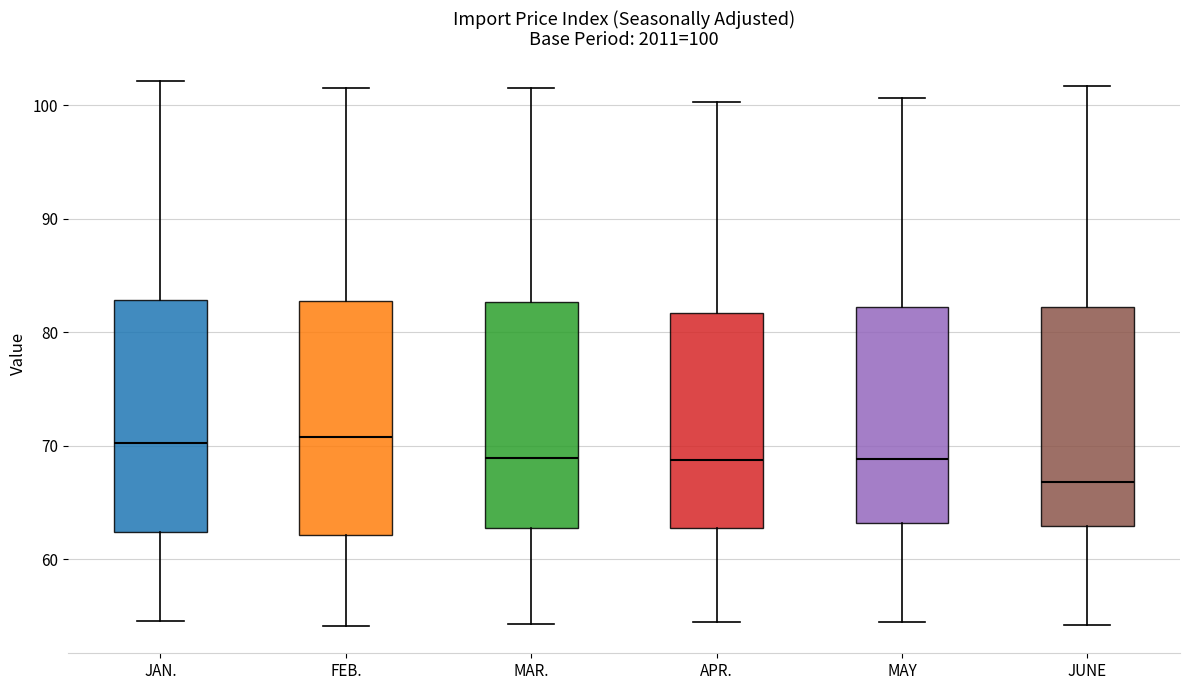

Which box has the lowest median line?

JUNE